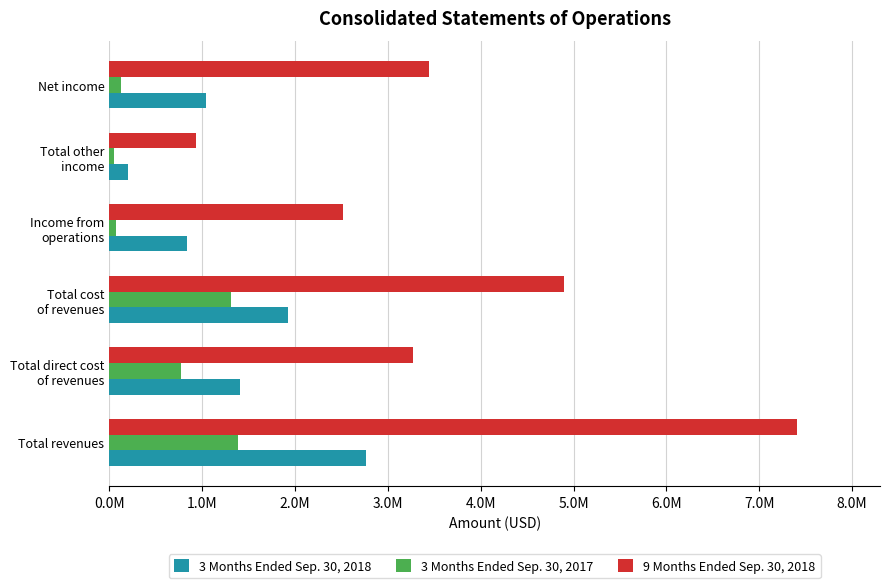

What are all the series names shown in the legend?

3 Months Ended Sep. 30, 2018, 3 Months Ended Sep. 30, 2017, 9 Months Ended Sep. 30, 2018